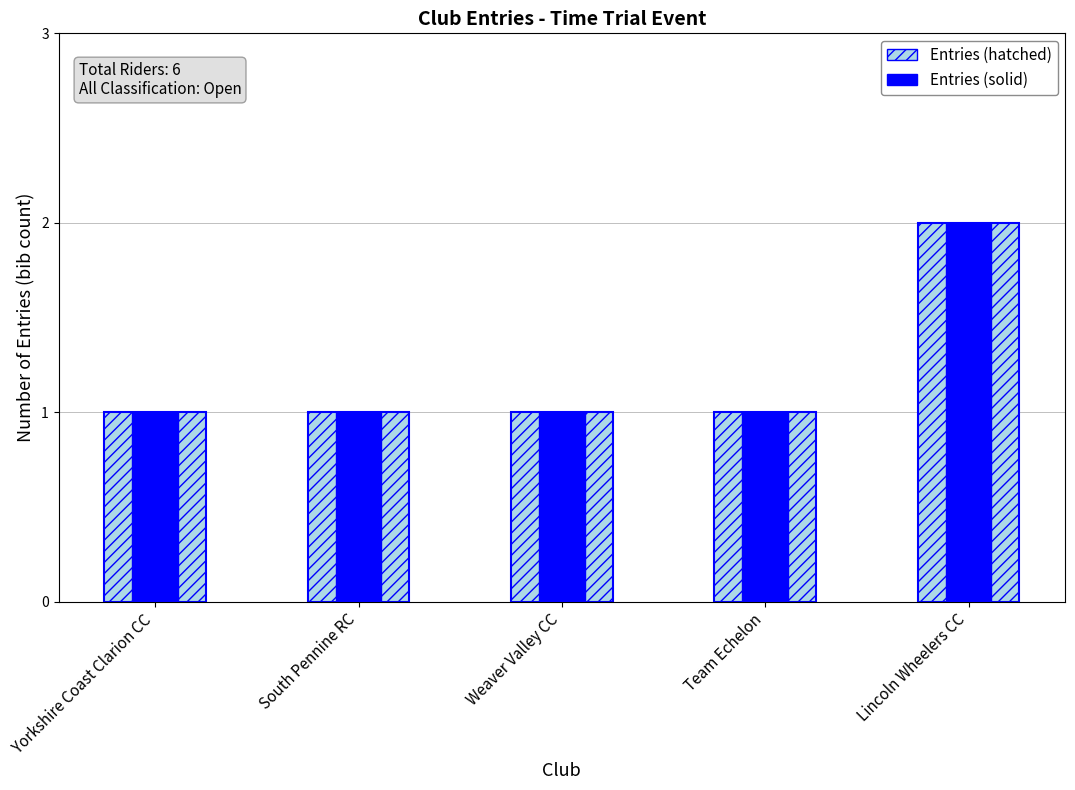

What position from the left is Lincoln Wheelers CC?

5